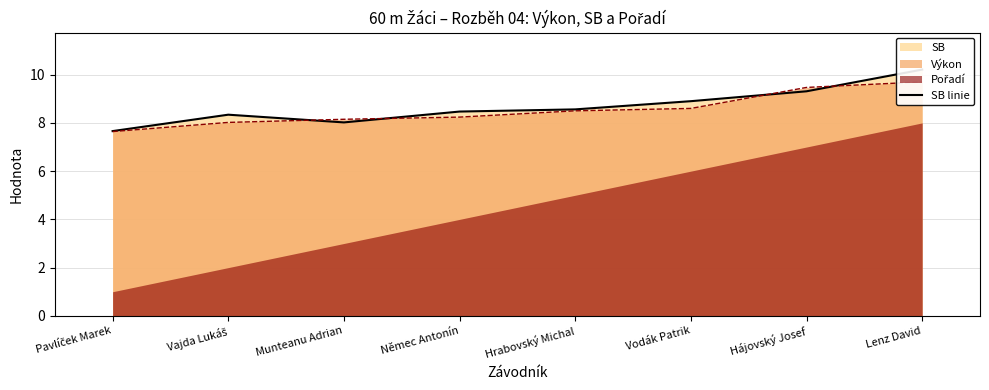

Does the chart display data point markers on the line(s)?

No